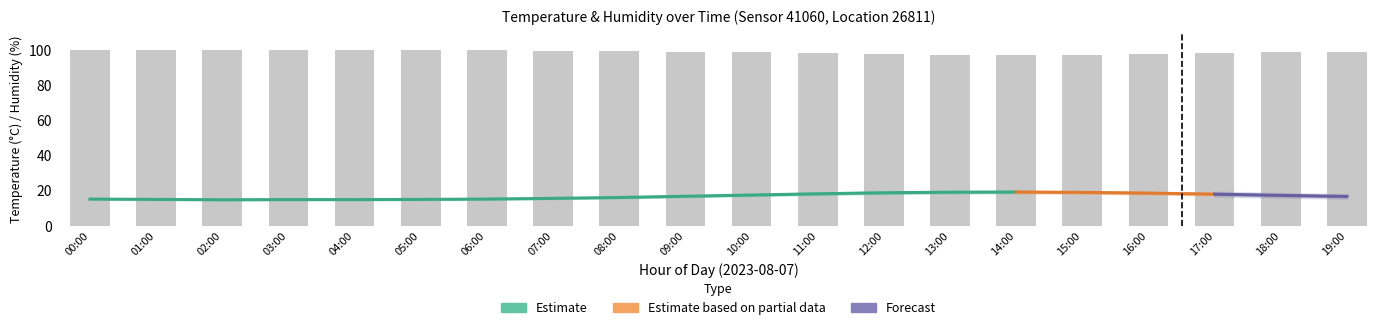

Reading left to right, transcribe all the data shown in this chart.

temperature: 00:00=15.2	01:00=15.0	02:00=14.8	03:00=14.9	04:00=14.9	05:00=15.0	06:00=15.2	07:00=15.6	08:00=16.1	09:00=16.8	10:00=17.5	11:00=18.2	12:00=18.8	13:00=19.1	14:00=19.2	15:00=19.0	16:00=18.6	17:00=18.0	18:00=17.3	19:00=16.7
temp_upper: 00:00=15.5	01:00=15.3	02:00=15.1	03:00=15.2	04:00=15.2	05:00=15.3	06:00=15.6	07:00=16.0	08:00=16.6	09:00=17.3	10:00=18.1	11:00=18.9	12:00=19.5	13:00=19.8	14:00=19.9	15:00=19.7	16:00=19.3	17:00=18.7	18:00=17.9	19:00=17.3
temp_lower: 00:00=14.9	01:00=14.7	02:00=14.5	03:00=14.6	04:00=14.6	05:00=14.7	06:00=14.8	07:00=15.2	08:00=15.6	09:00=16.3	10:00=16.9	11:00=17.5	12:00=18.1	13:00=18.4	14:00=18.5	15:00=18.3	16:00=17.9	17:00=17.3	18:00=16.7	19:00=16.1
humidity: 00:00=99.9	01:00=99.9	02:00=99.9	03:00=99.9	04:00=99.9	05:00=99.9	06:00=99.8	07:00=99.7	08:00=99.5	09:00=99.2	10:00=98.8	11:00=98.3	12:00=97.8	13:00=97.4	14:00=97.1	15:00=97.3	16:00=97.7	17:00=98.2	18:00=98.7	19:00=99.1
humidity_upper: 00:00=99.9	01:00=99.9	02:00=99.9	03:00=99.9	04:00=99.9	05:00=99.9	06:00=99.9	07:00=99.9	08:00=99.8	09:00=99.6	10:00=99.3	11:00=98.9	12:00=98.4	13:00=98.0	14:00=97.8	15:00=98.0	16:00=98.4	17:00=98.8	18:00=99.2	19:00=99.5
humidity_lower: 00:00=99.9	01:00=99.9	02:00=99.9	03:00=99.9	04:00=99.9	05:00=99.9	06:00=99.7	07:00=99.5	08:00=99.2	09:00=98.8	10:00=98.3	11:00=97.7	12:00=97.2	13:00=96.8	14:00=96.4	15:00=96.6	16:00=97.0	17:00=97.6	18:00=98.2	19:00=98.7